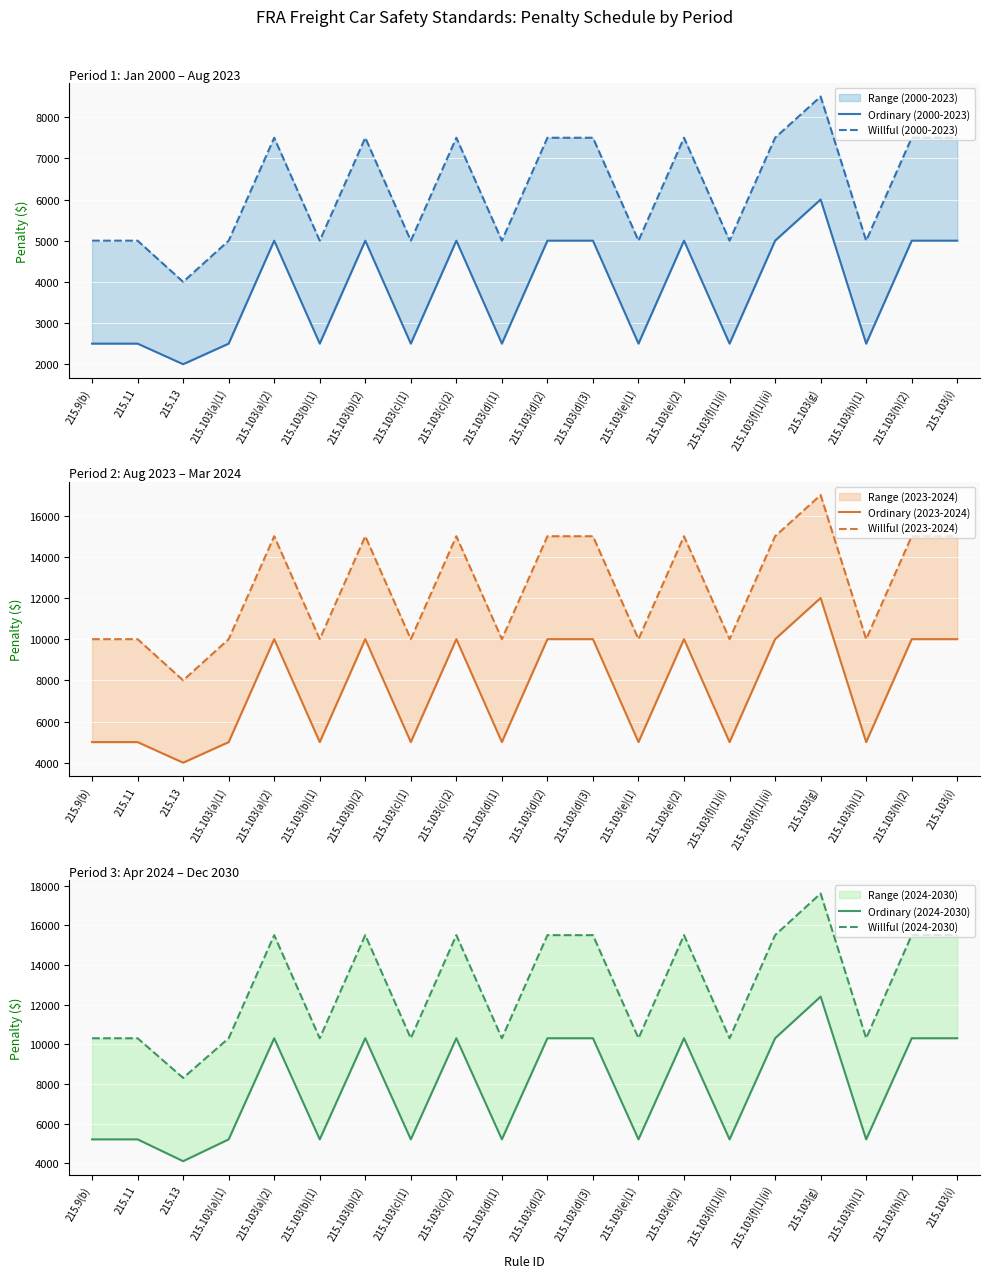

How many lines are shown in the chart?

6